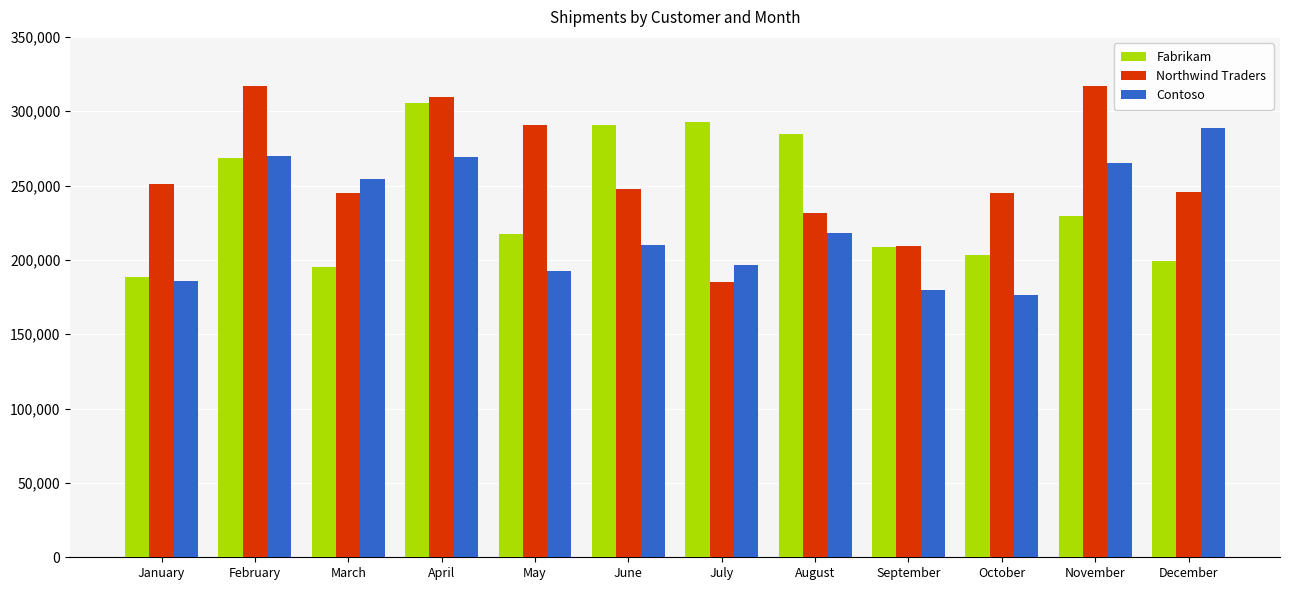

What is the maximum value shown in the chart?

317246